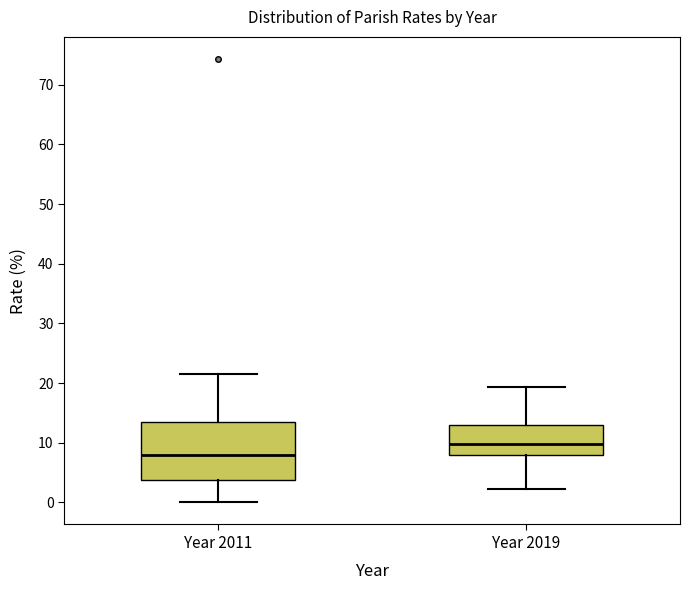

Reading left to right, read every box against the y-axis: the position of its median line, the range the box covers, and the ends of its whiskers. The values are not printed on the chart, so give them approximately, as read against the axis.

Year 2011: median 8, box 4 to 13, whiskers 0 to 22
Year 2019: median 10, box 8 to 13, whiskers 2 to 19